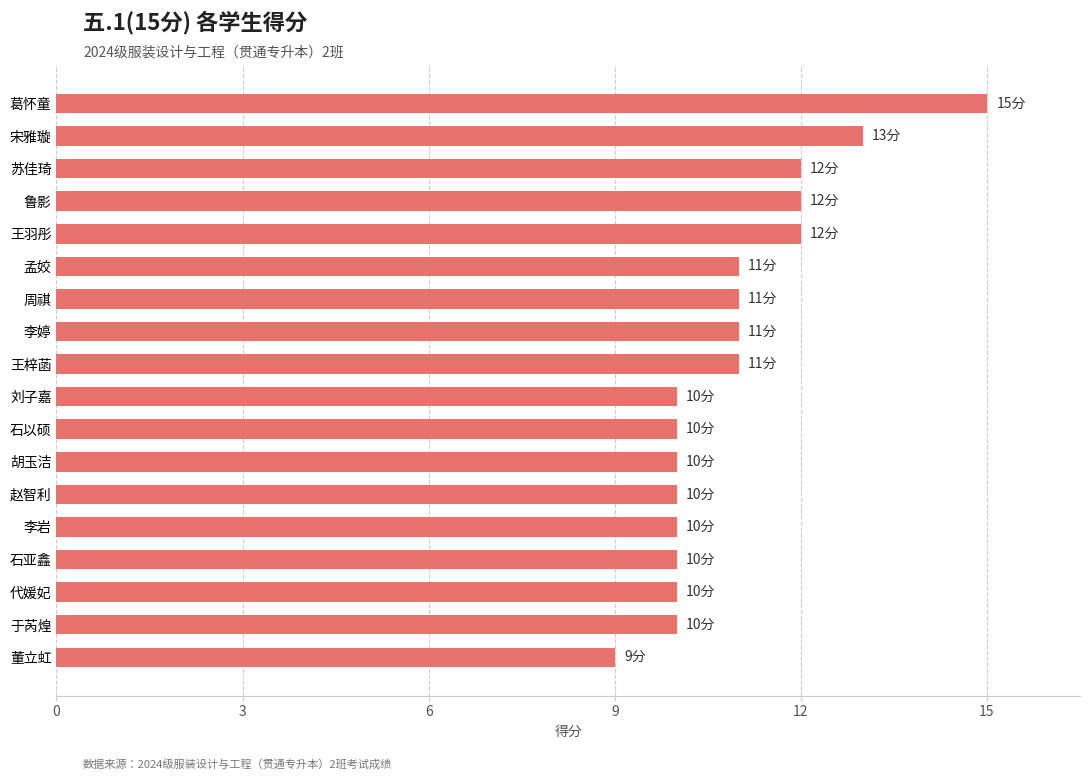

Read the value at 于芮煌.

10